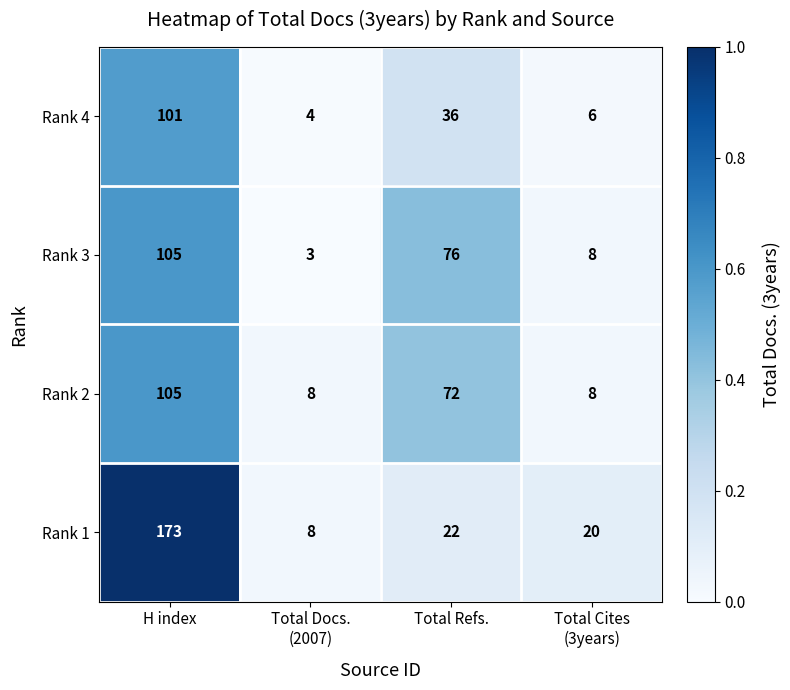

What value does the Rank 4 series have at Total Refs., to the nearest 10?

40